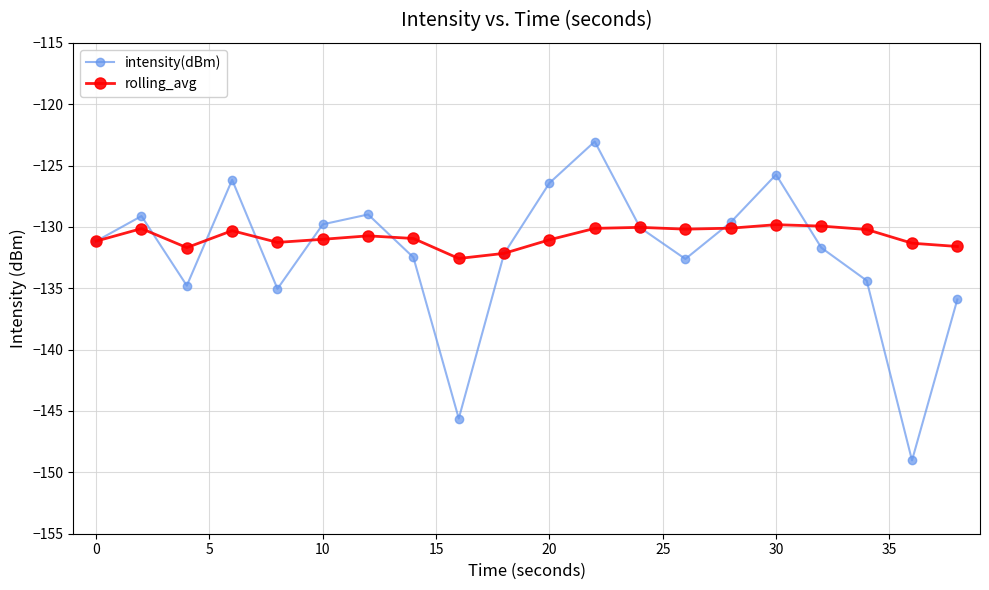

At how many categories does at least one series exceed -139?

20